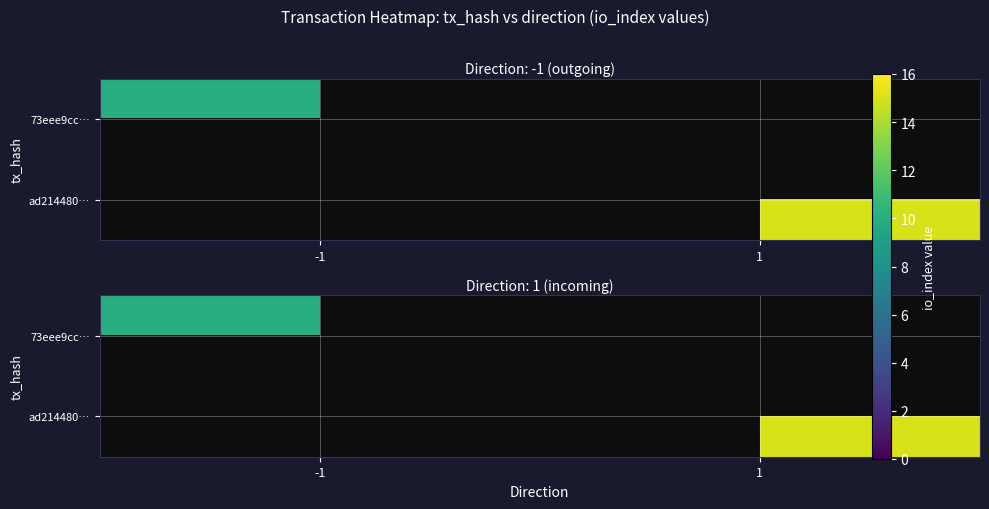

What is the difference between the highest and lowest values at -1?

10